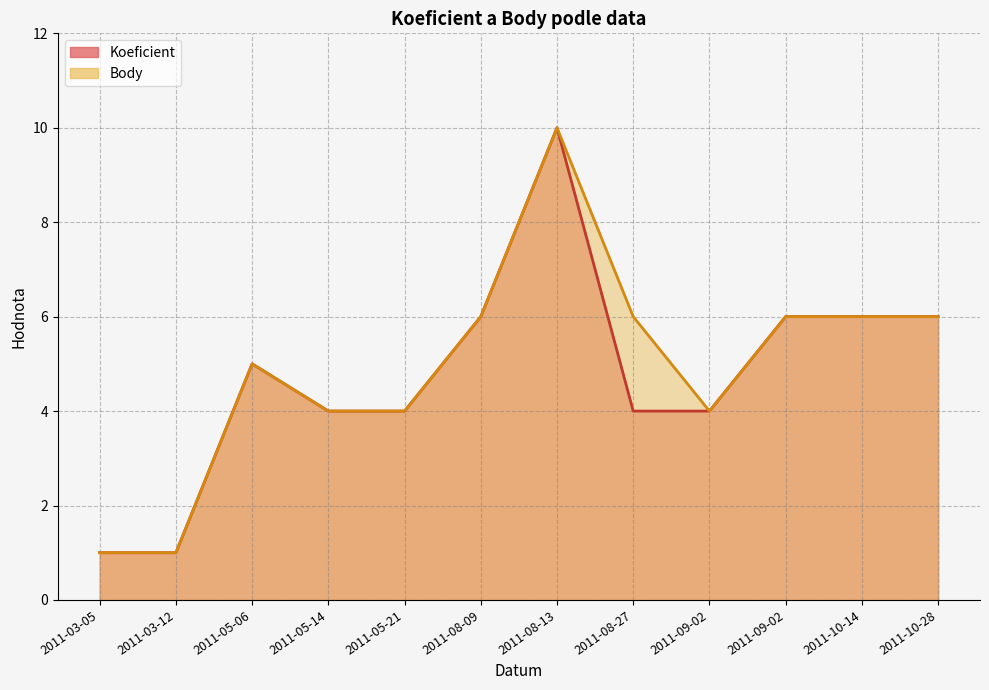

How many data points in Koeficient are less than 5?

6